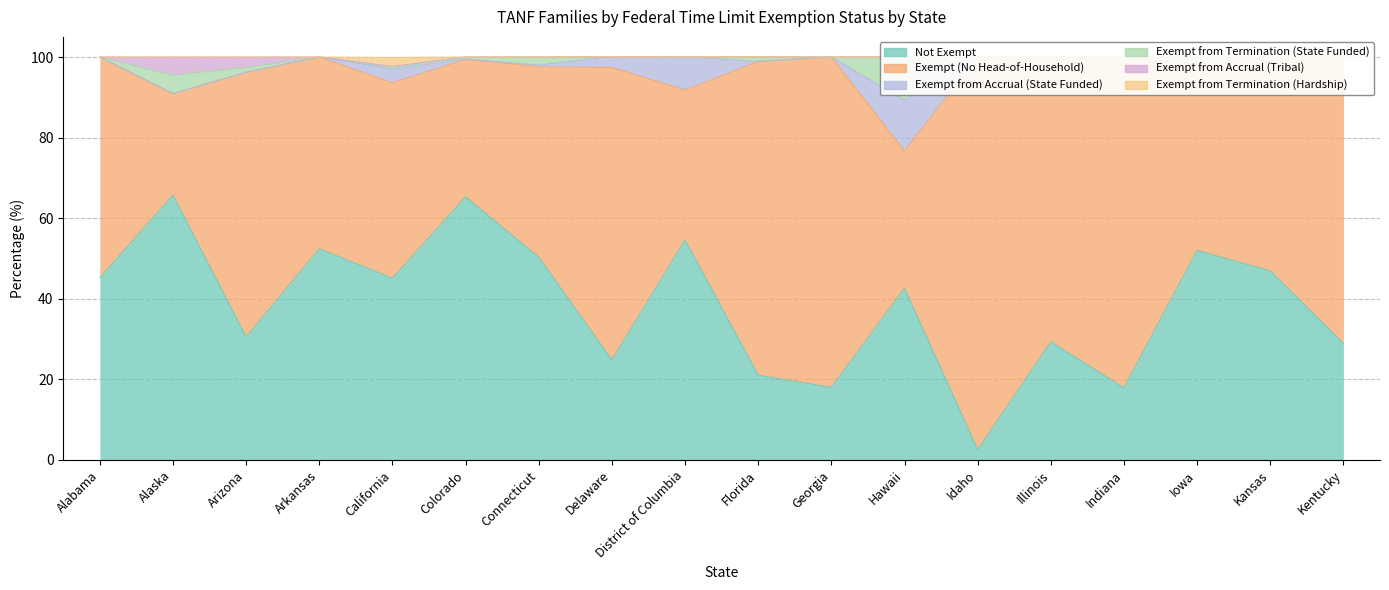

How many interior local peaks does the Exempt (No Head-of-Household) series have?

6